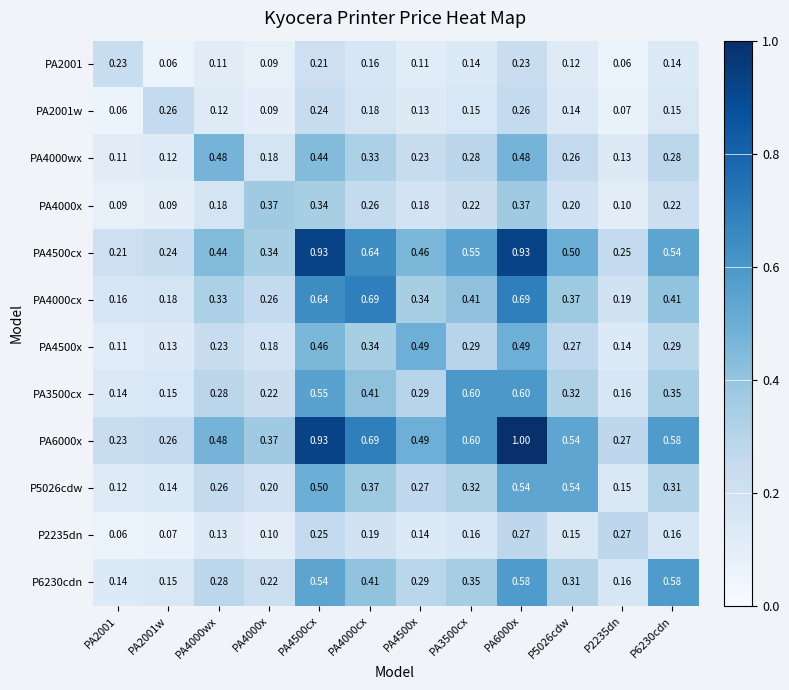

Is the value of PA3500cx at PA4500cx greater than the value of PA4500cx at PA4500x?

Yes